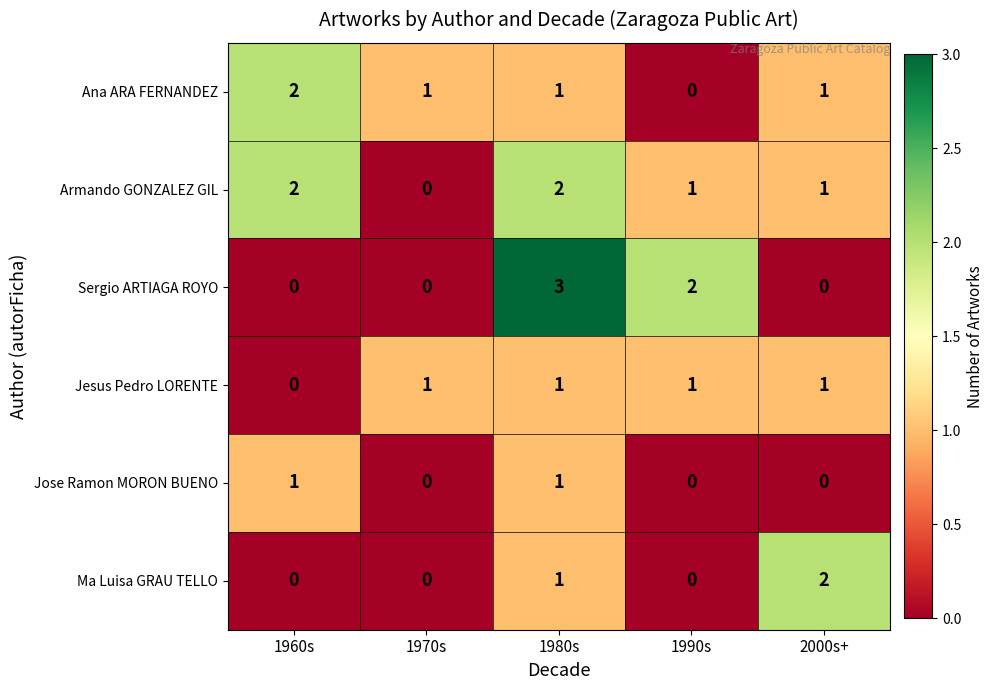

At which label does Ana ARA FERNANDEZ reach its minimum?

1990s